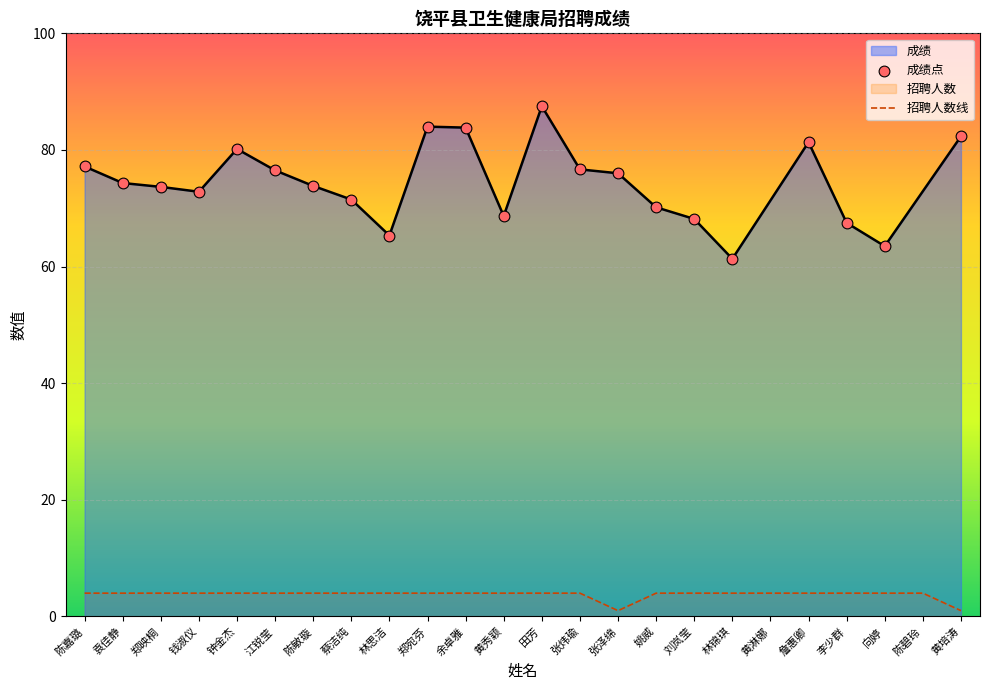

Which has a higher value, 黄培涛 or 姚威?

姚威